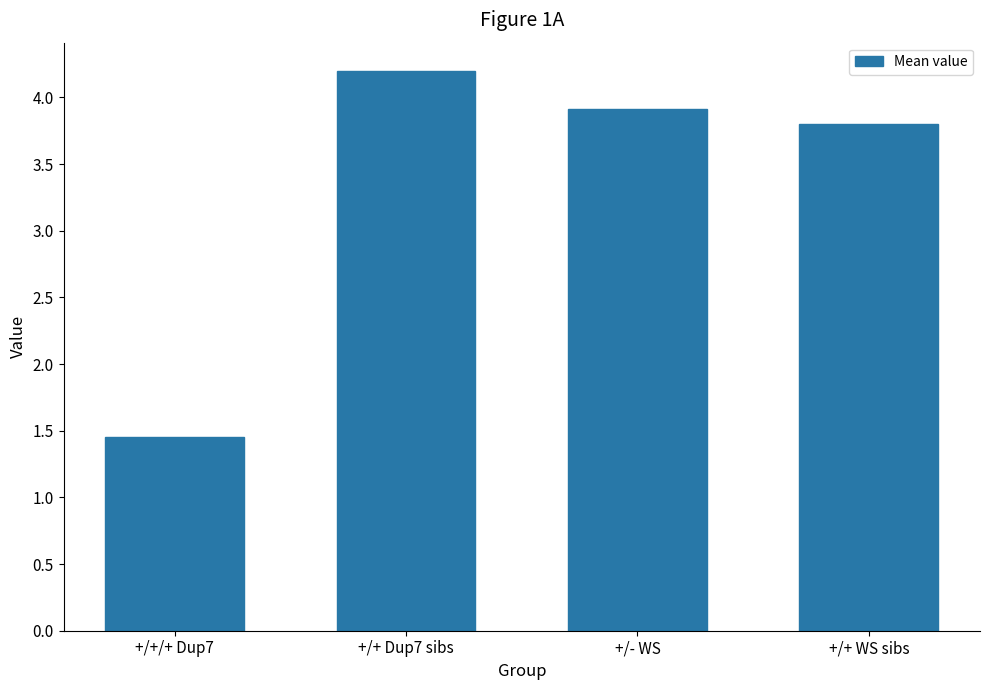

The chart shows a value of 6.0 at +/- WS. True or false?

False